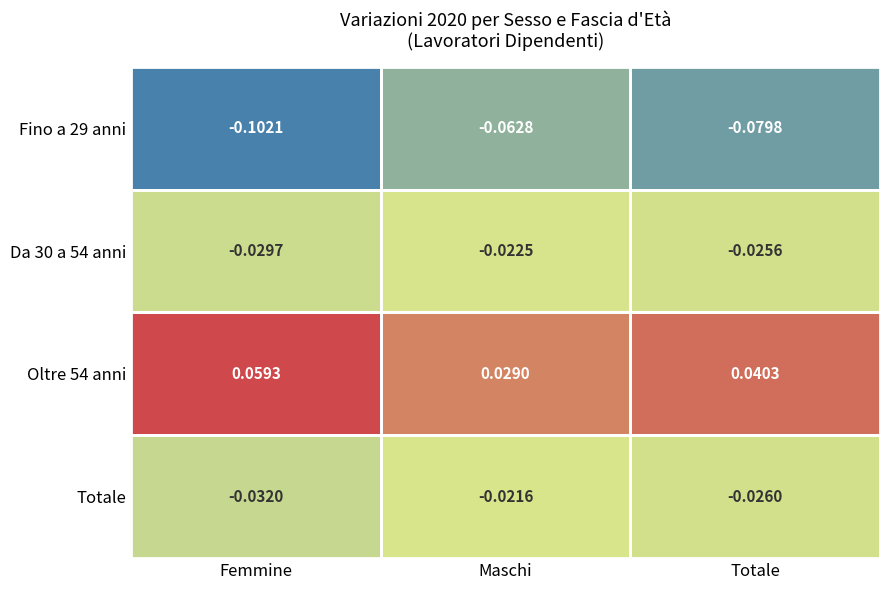

Which label corresponds to the smallest value in the chart?

Femmine